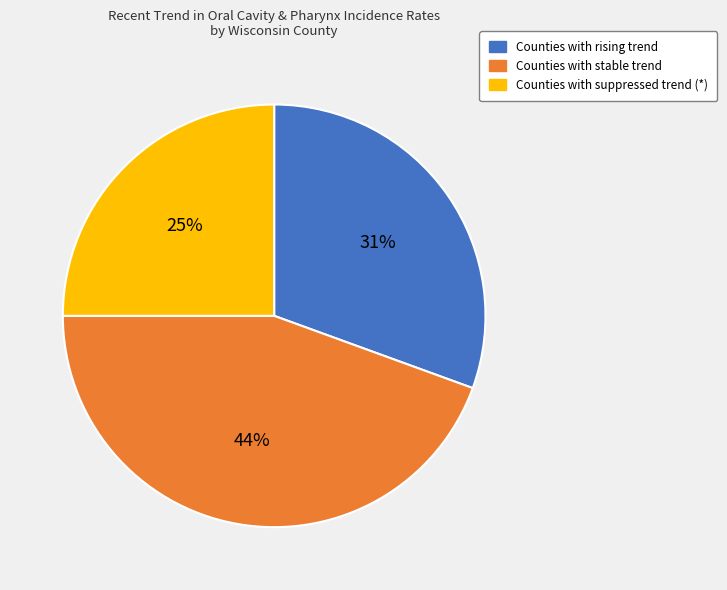

Count the number of slices in the pie.

3